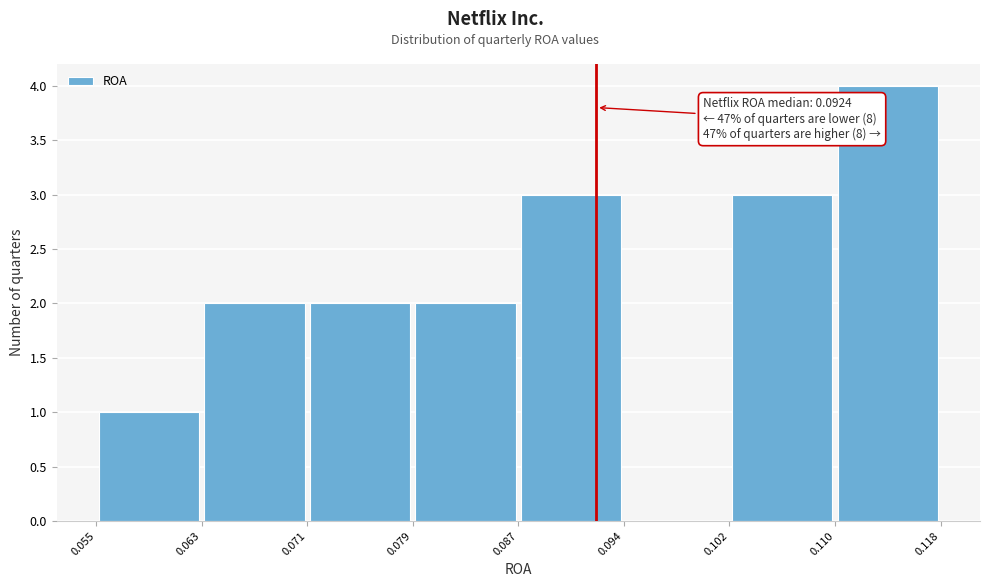

Which range on the x-axis has the tallest bar?

0.110 to 0.118